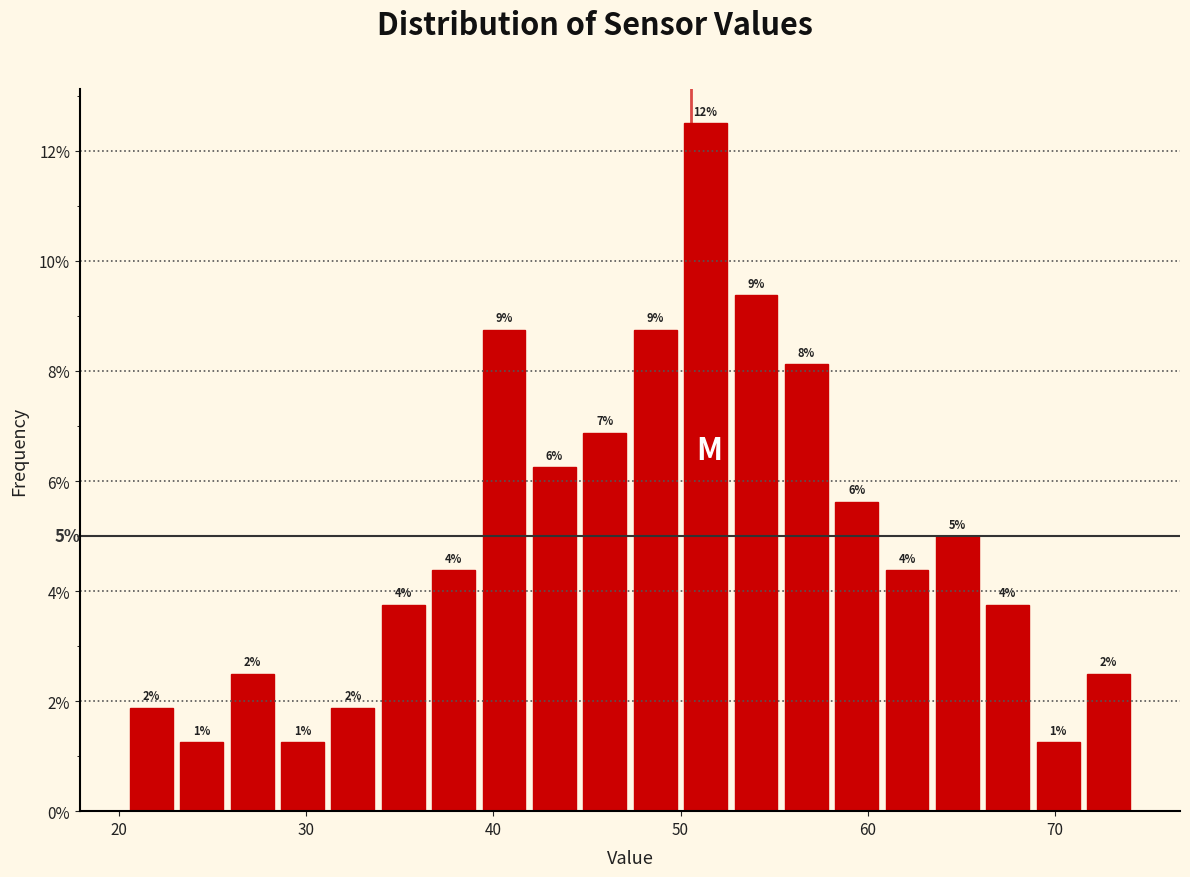

Around what value on the x-axis is the tallest bar? Give the approximate position of its centre, as read against the axis.

51